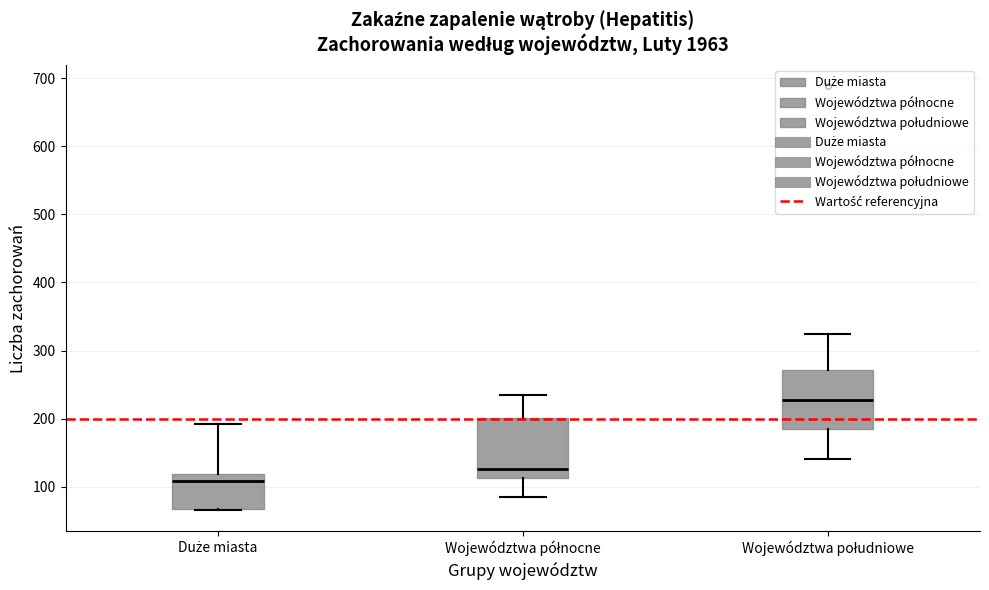

Which box has the highest median line?

Województwa południowe